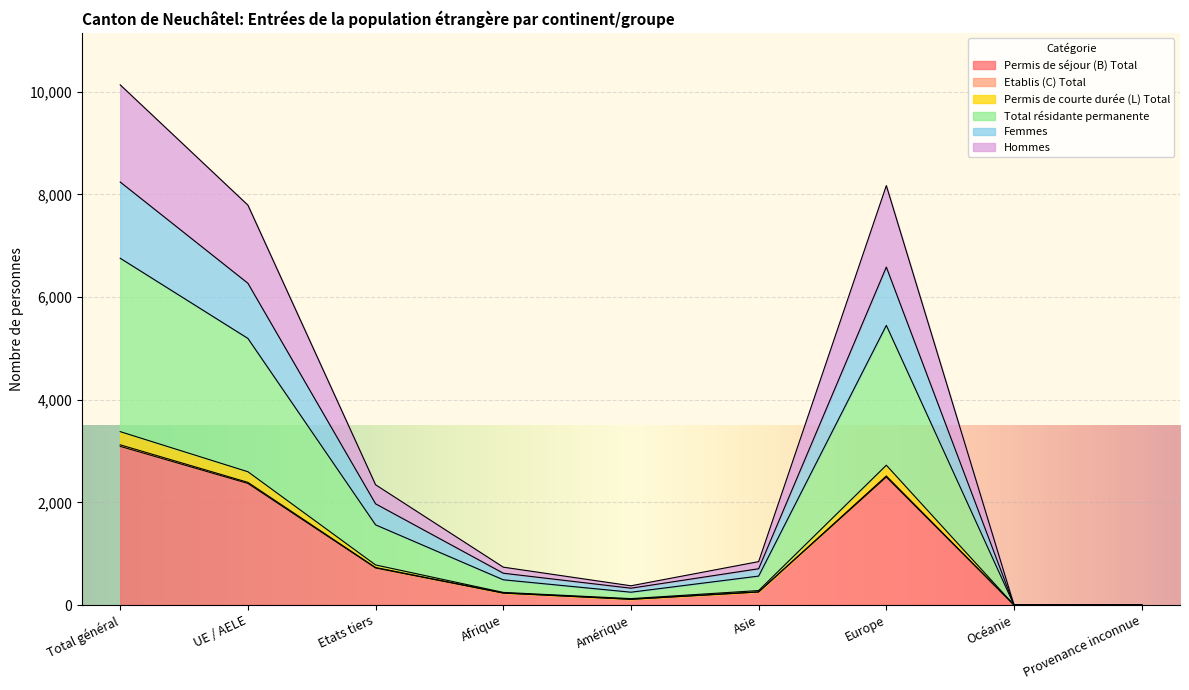

What is the value of the Total résidante permanente point at the 5th from the left?

250